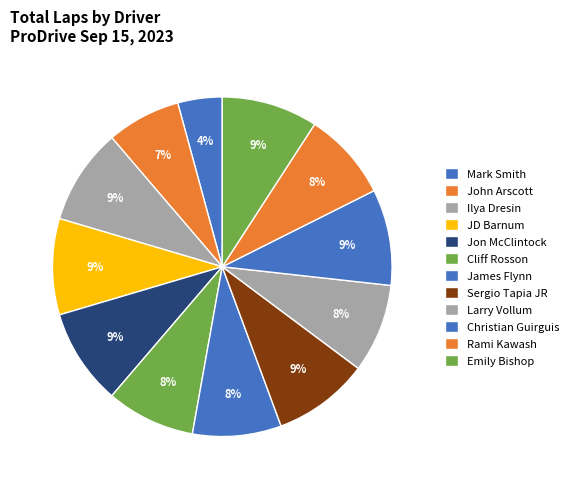

How many slices are in this pie chart?

12